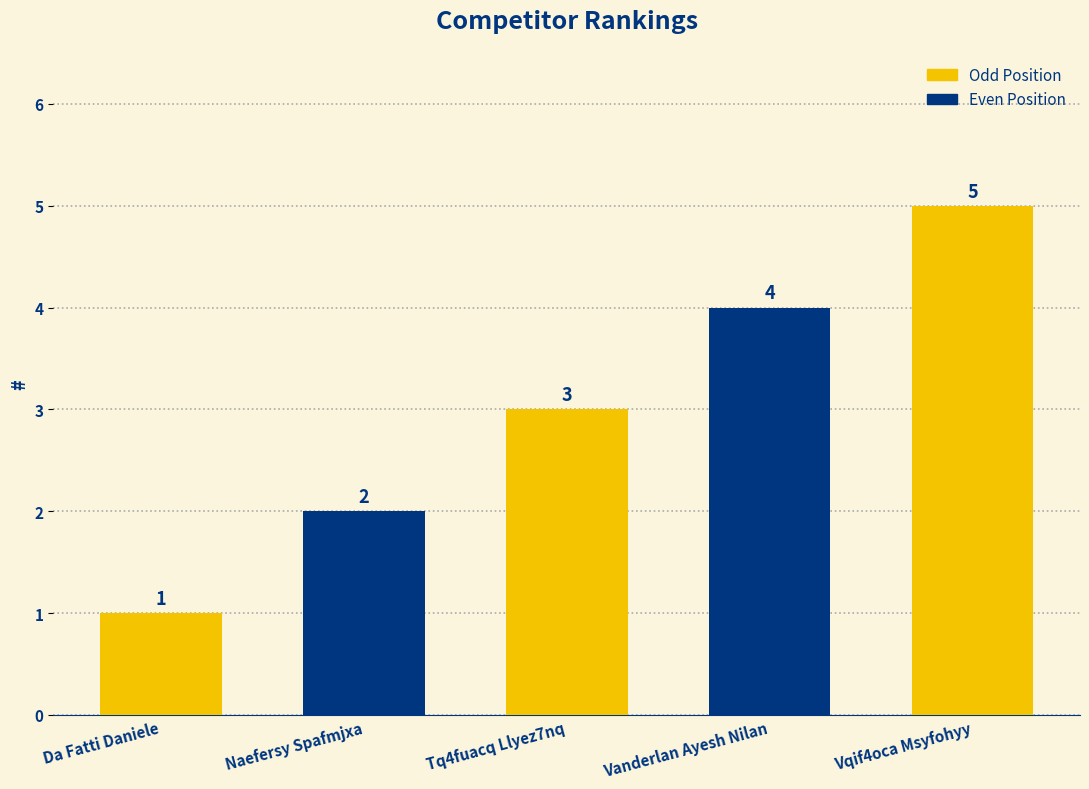

How many values are between 2 and 4?

3